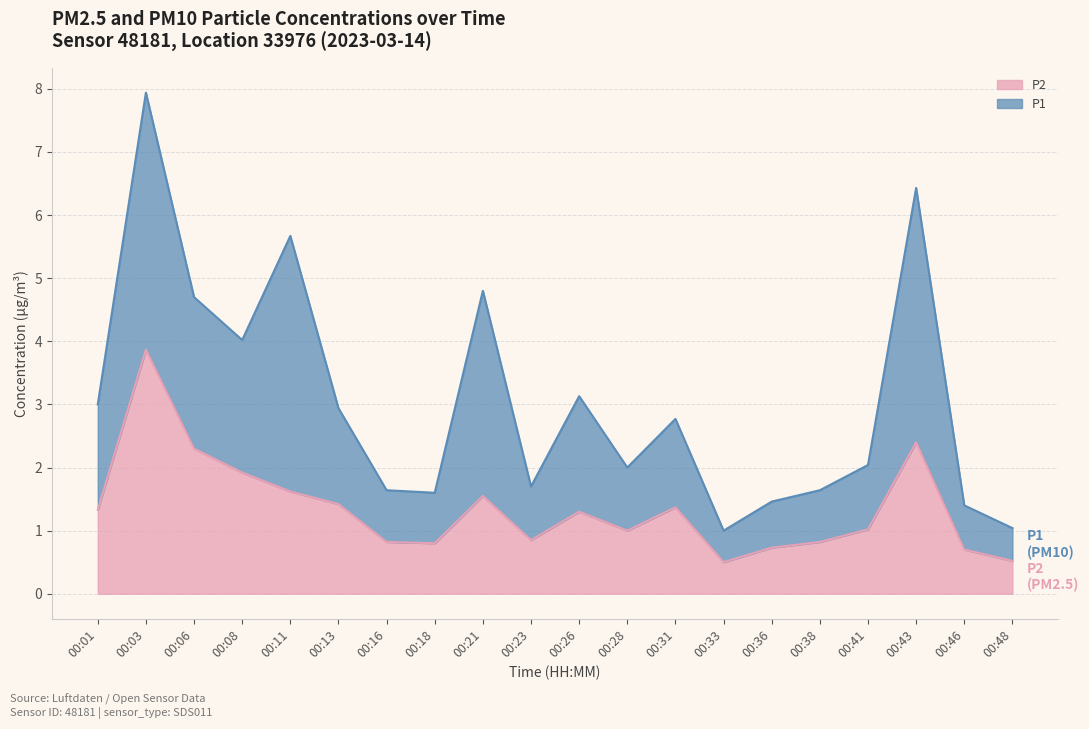

What is the maximum value shown in the chart?

3.9